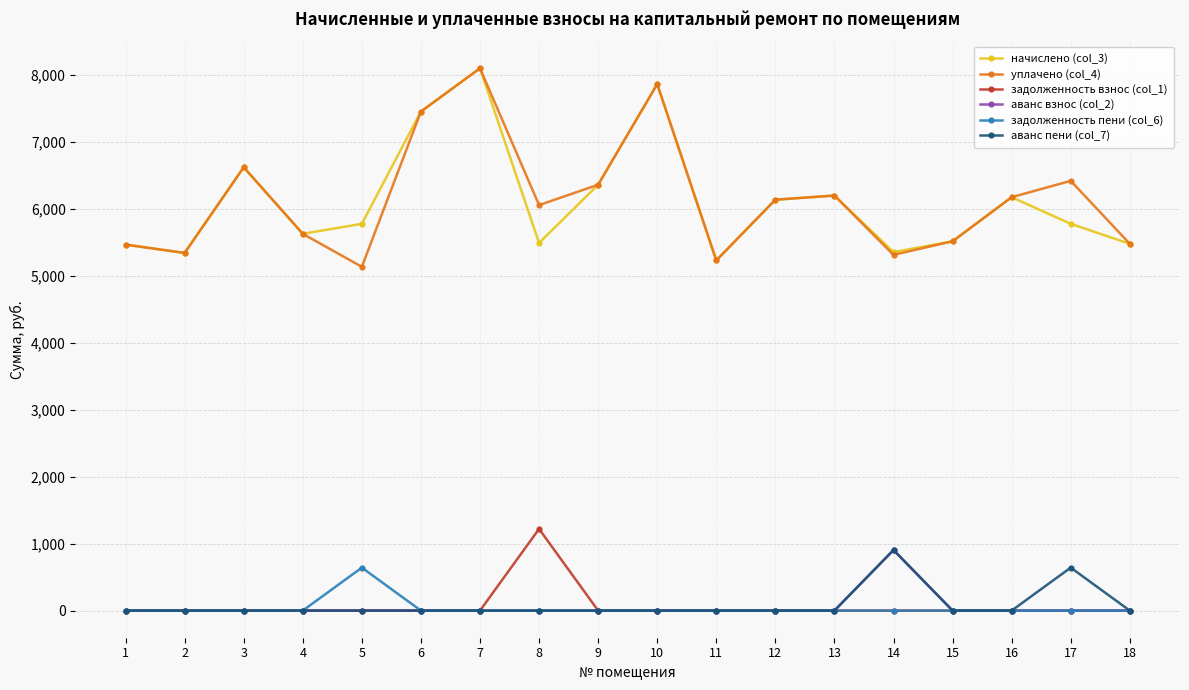

True or false: начислено (col_3) has more than 2 interior local peaks.

True